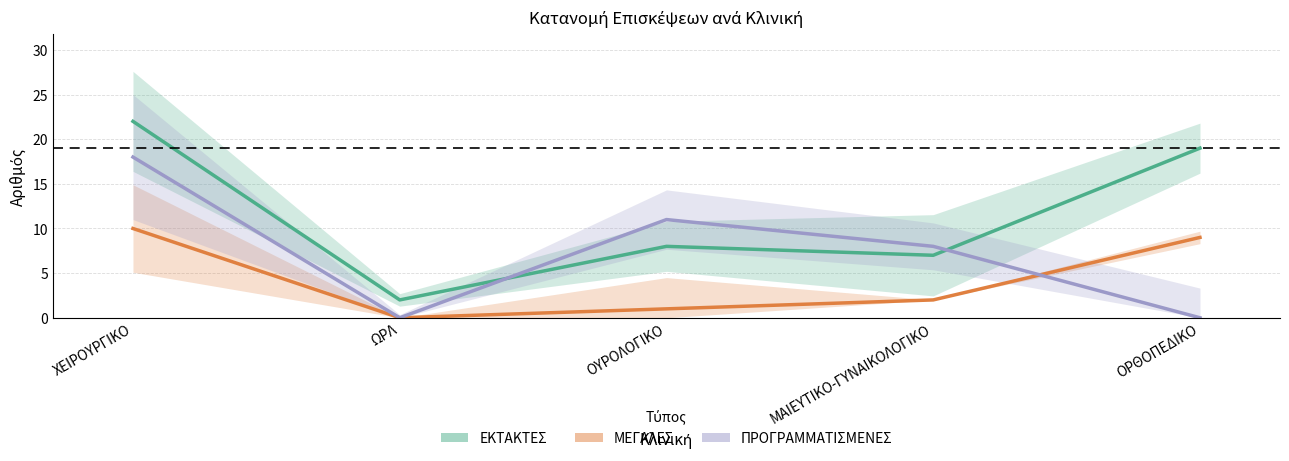

The value of ΜΕΓΑΛΕΣ at ΟΥΡΟΛΟΓΙΚΟ is 1. True or false?

True